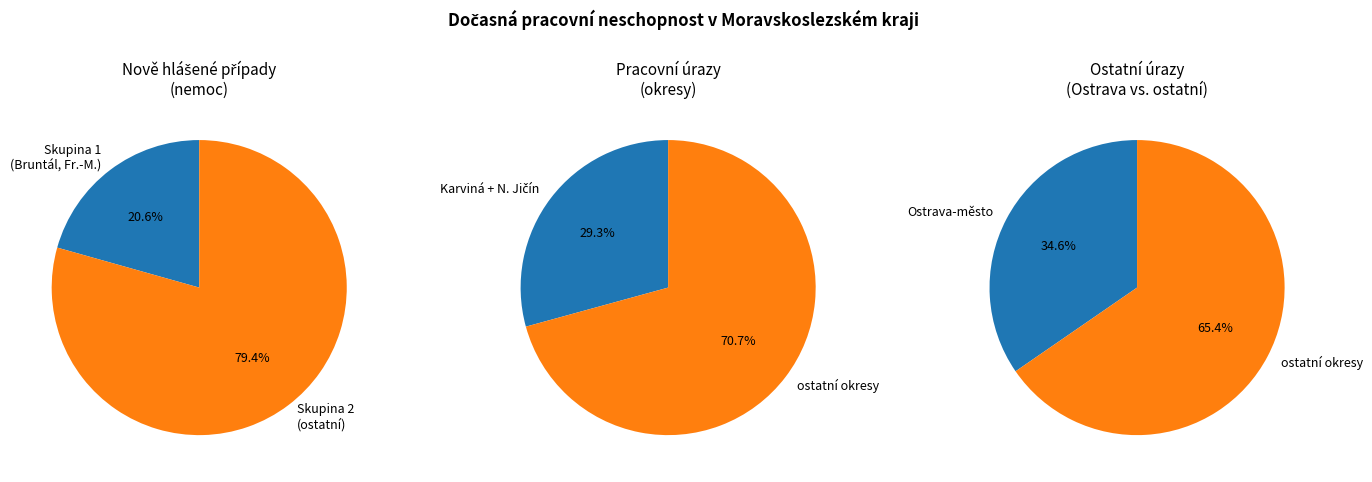

To the nearest percent, what is the combined percentage of Frýdek-Místek and Ostrava-město?

54%